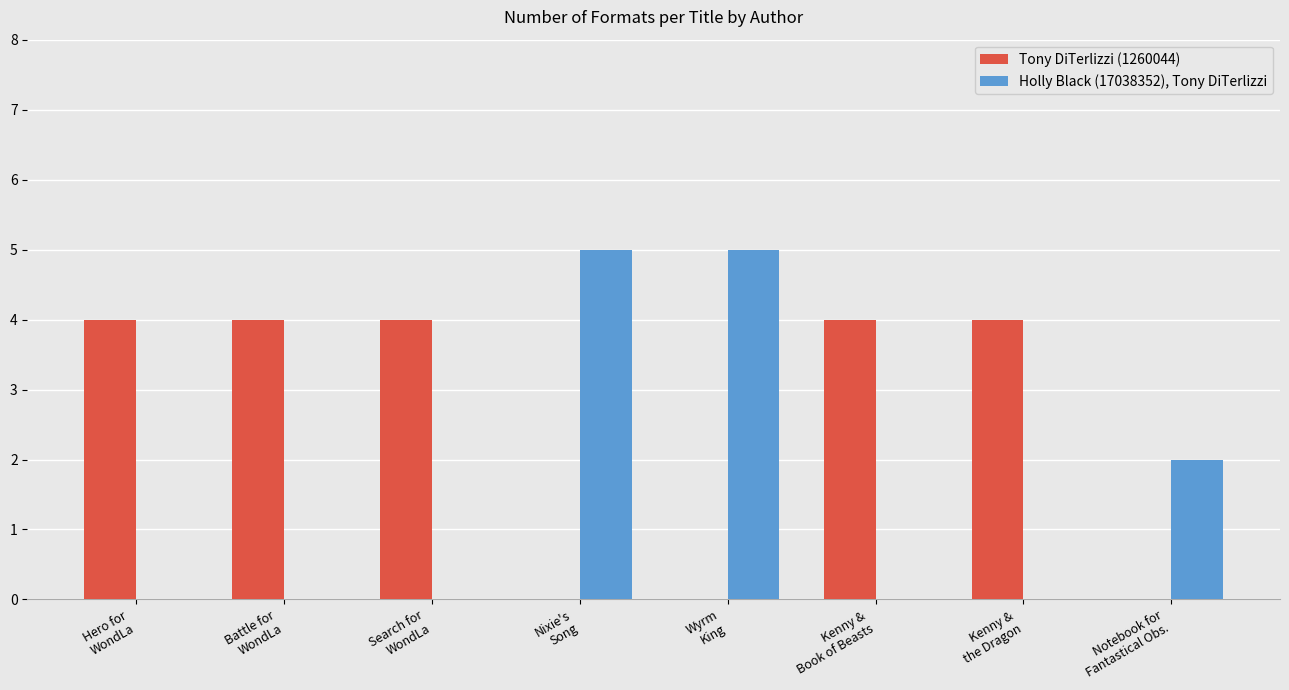

Which series has the largest total across all categories?

Tony DiTerlizzi (1260044)